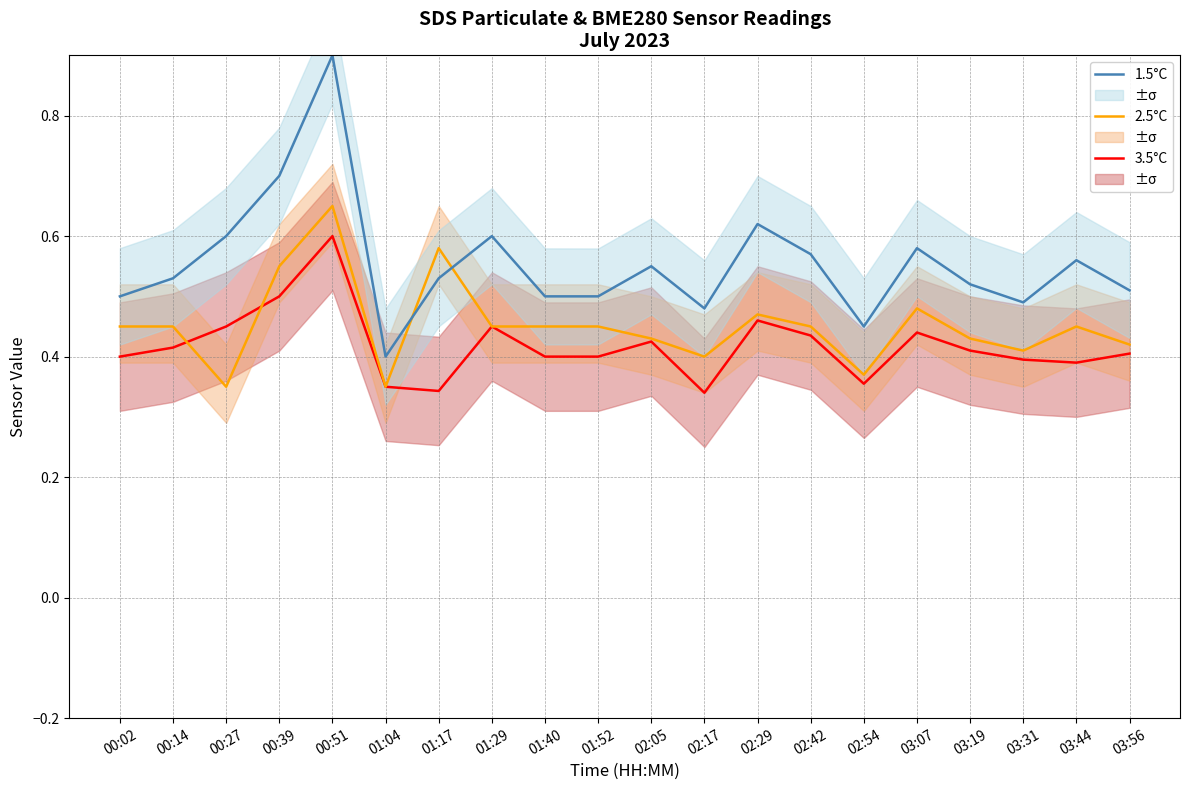

Which series has the largest total across all categories?

1.5°C